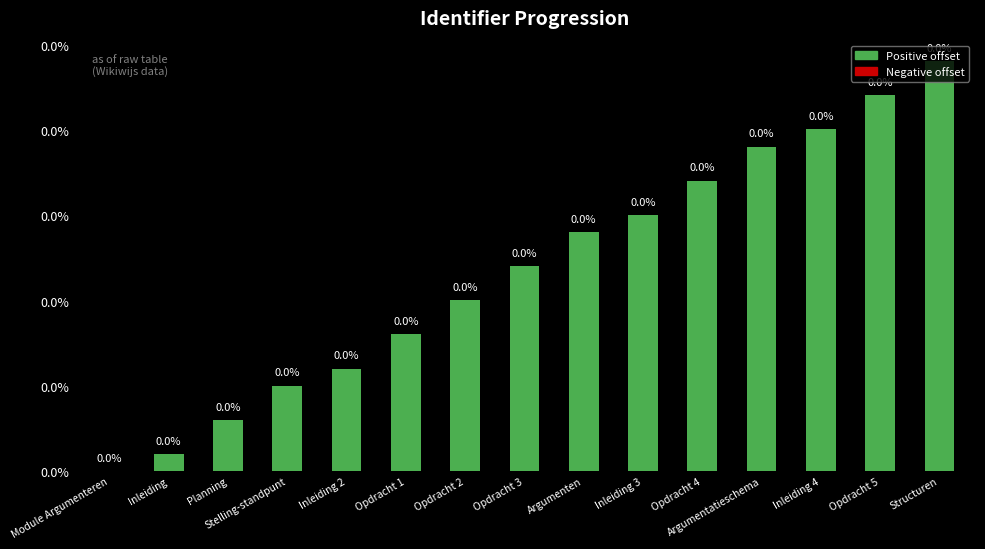

Are the bars horizontal?

No